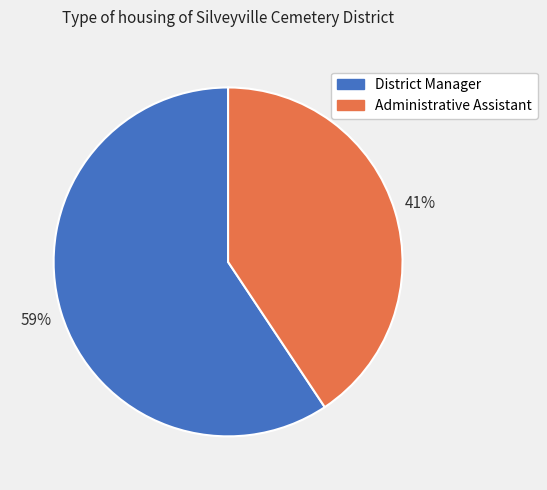

How many slices are in this pie chart?

2